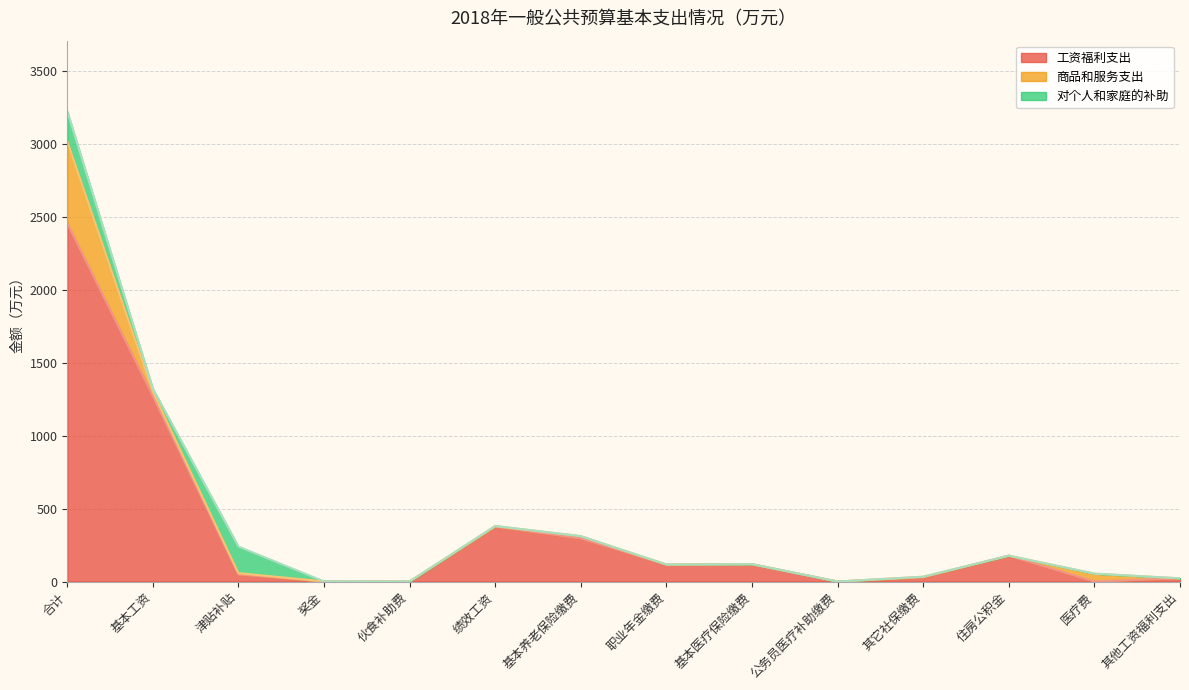

Does the chart have visible grid lines?

Yes